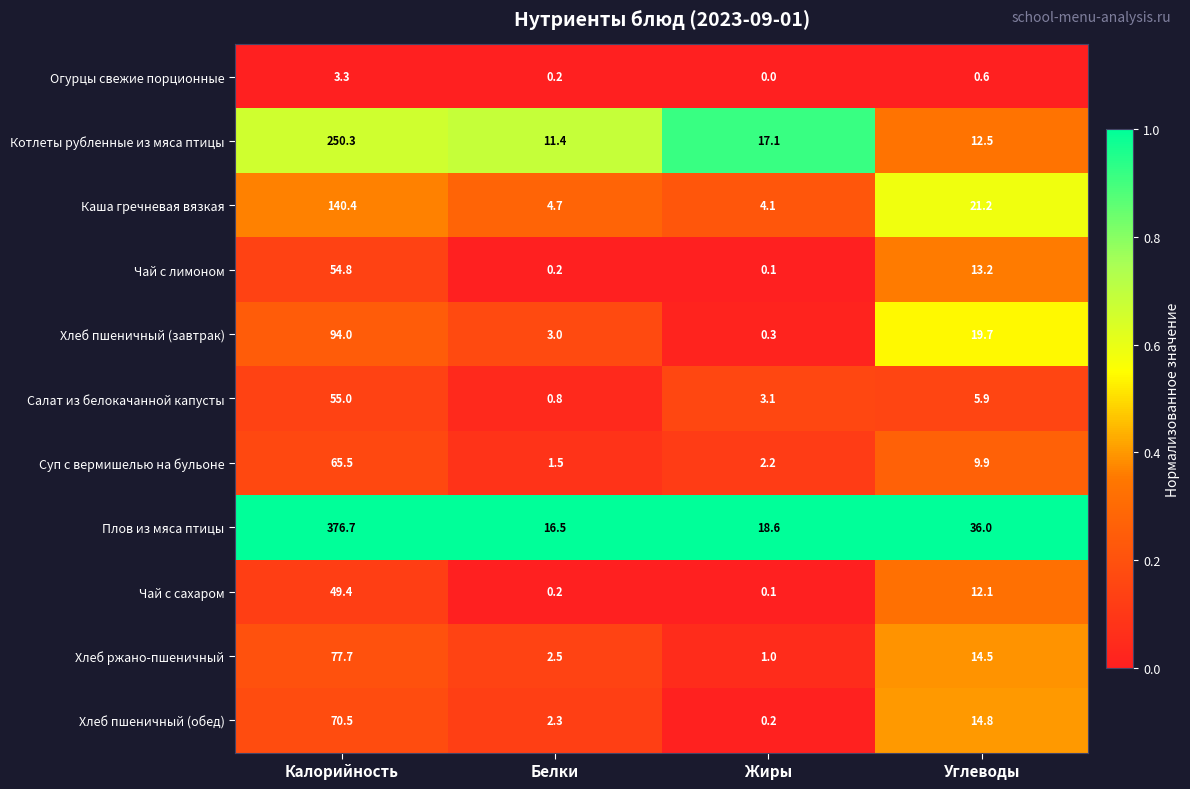

Is it true that Хлеб пшеничный (обед) equals 70.5 at Калорийность?

True